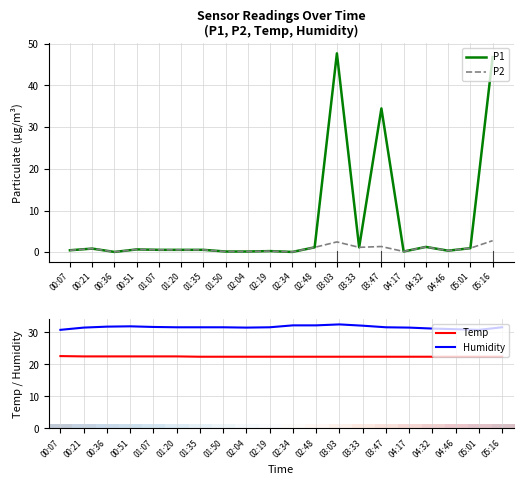

True or false: Temp has more than 2 points higher than both neighbors.

False